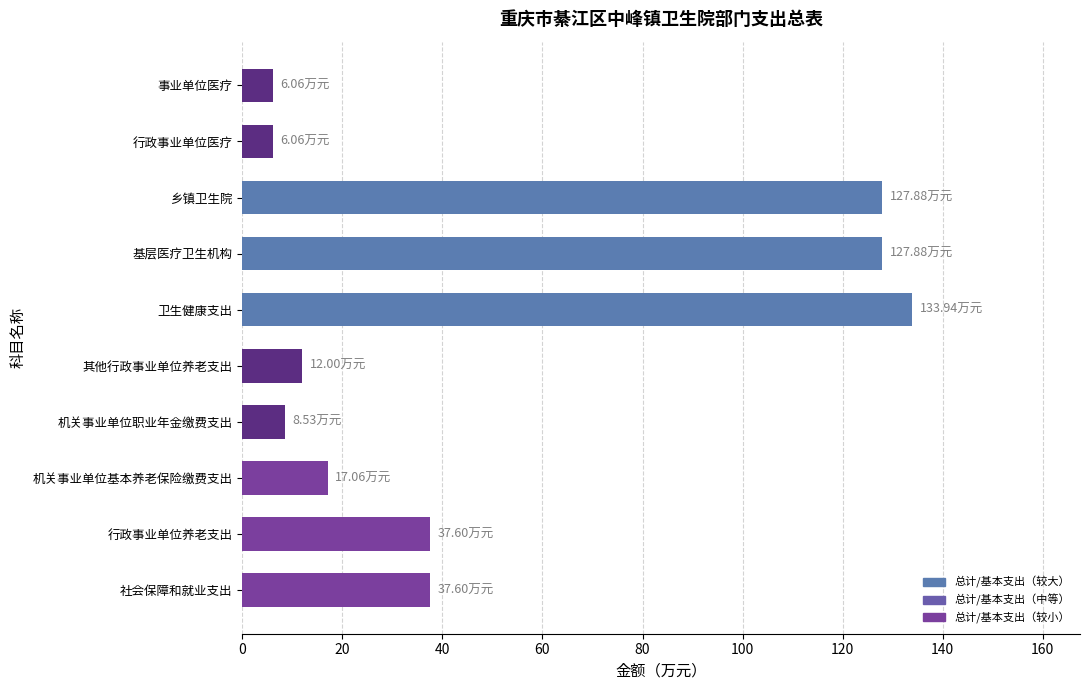

Which has a higher value, 卫生健康支出 or 乡镇卫生院?

卫生健康支出